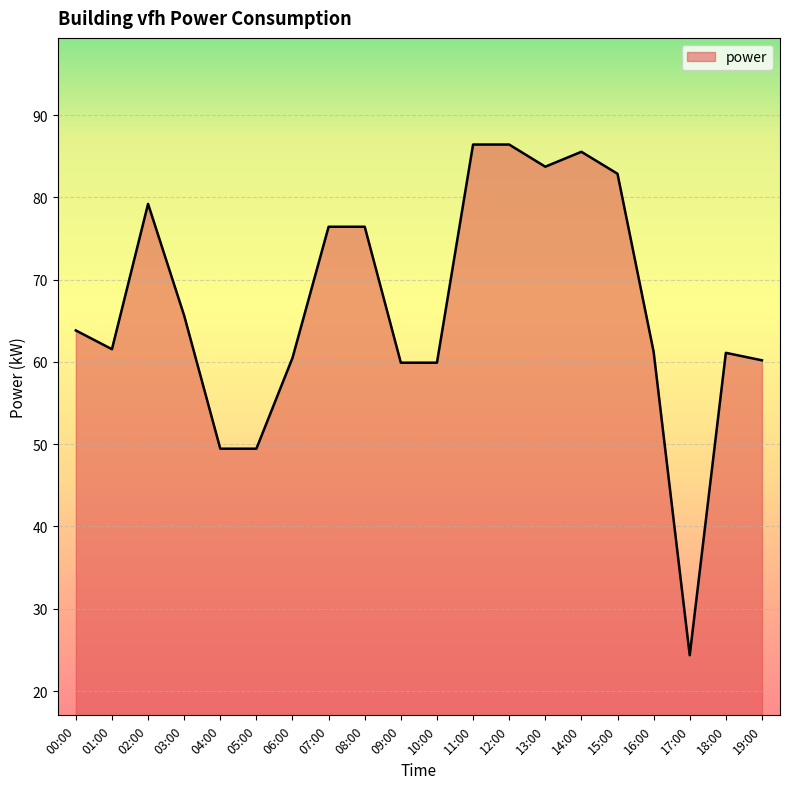

At which category does the chart reach its minimum across all series?

17:00